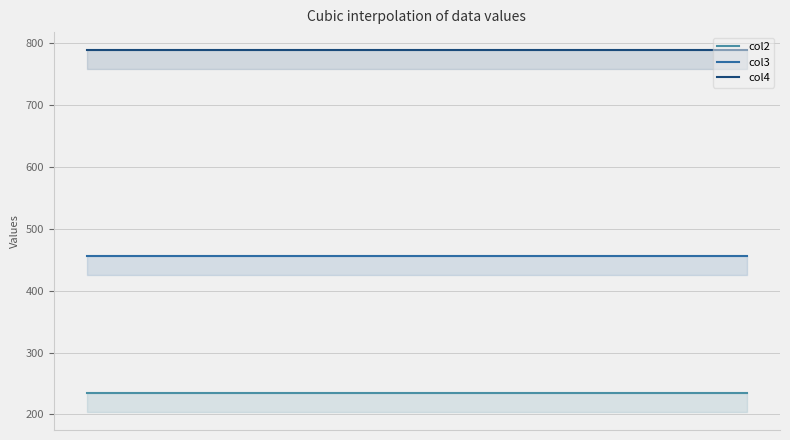

What is the smallest value displayed?

234.0